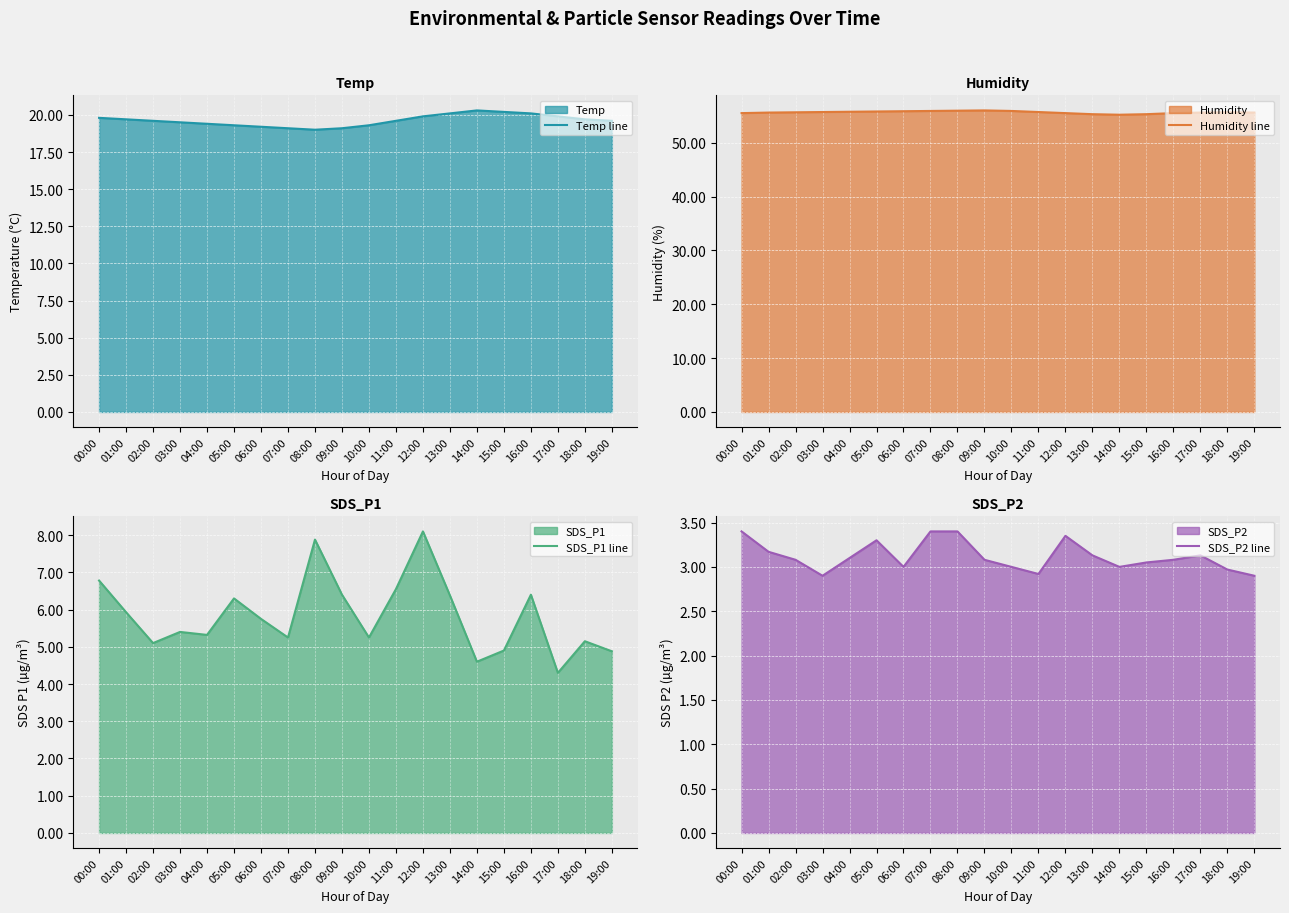

Which has a higher value, 04:00 or 07:00?

04:00